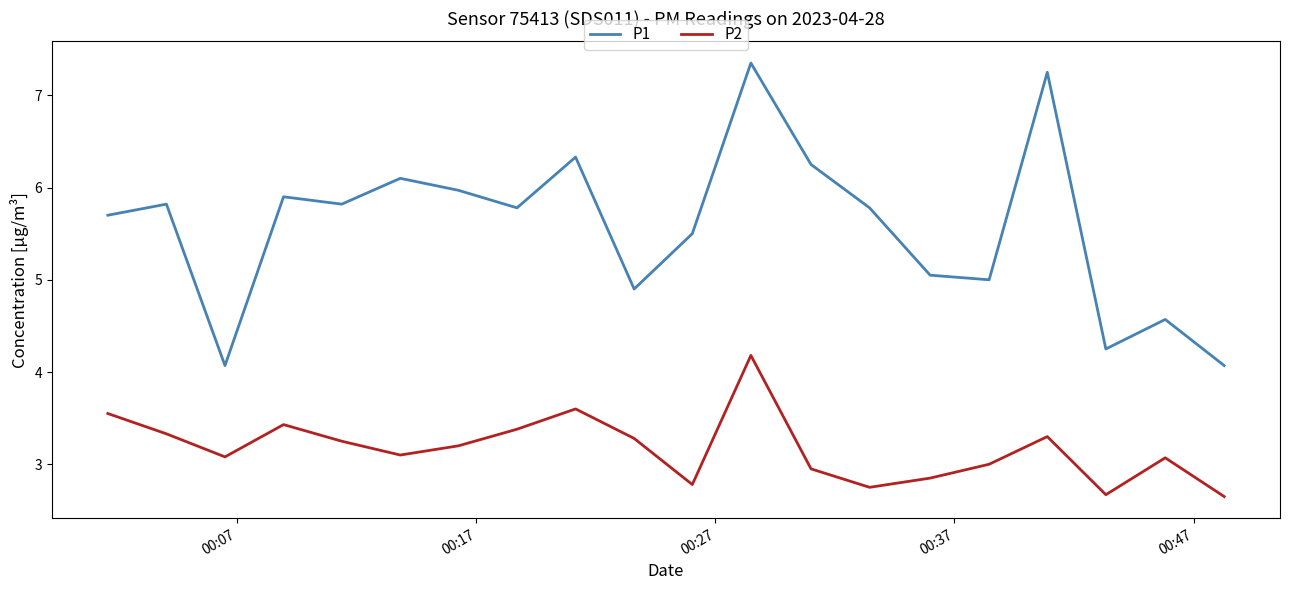

What is the sum of all P2 values?

63.4